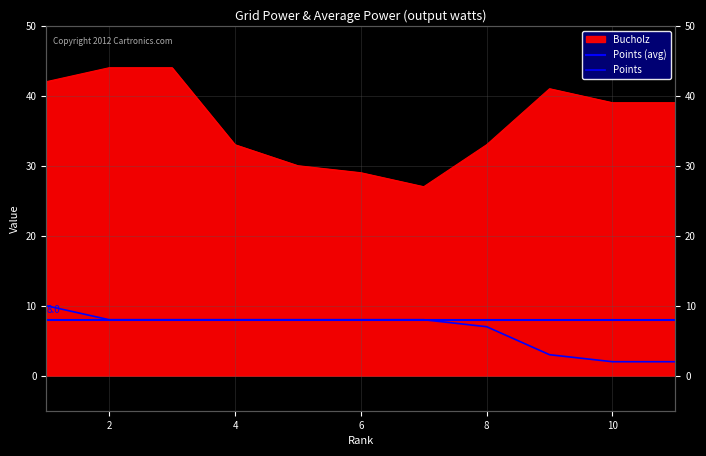

What is the difference between the Bucholz values at 4 and 6?

4